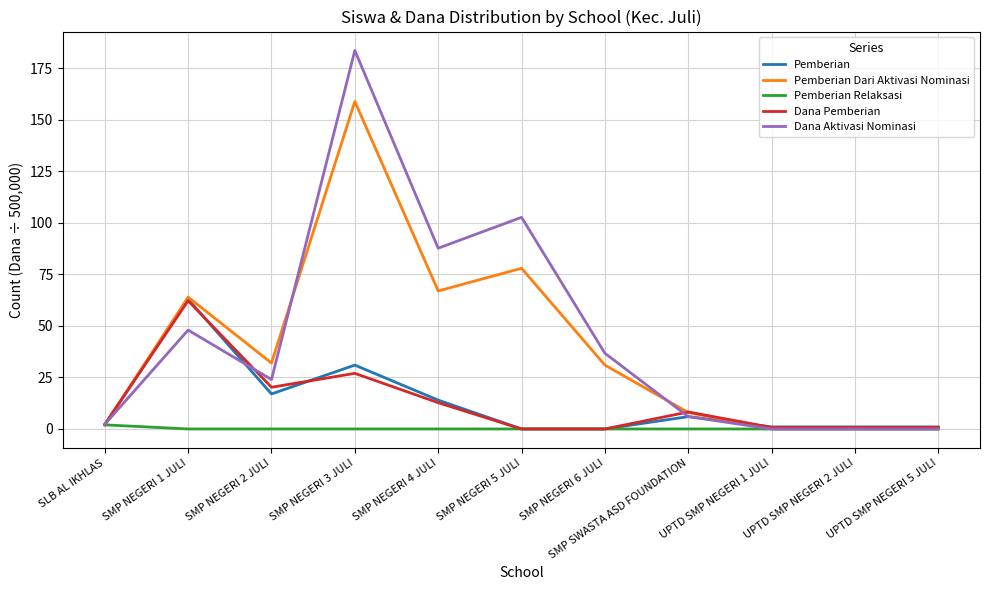

At which category is the sum across all series the highest?

SMP NEGERI 3 JULI